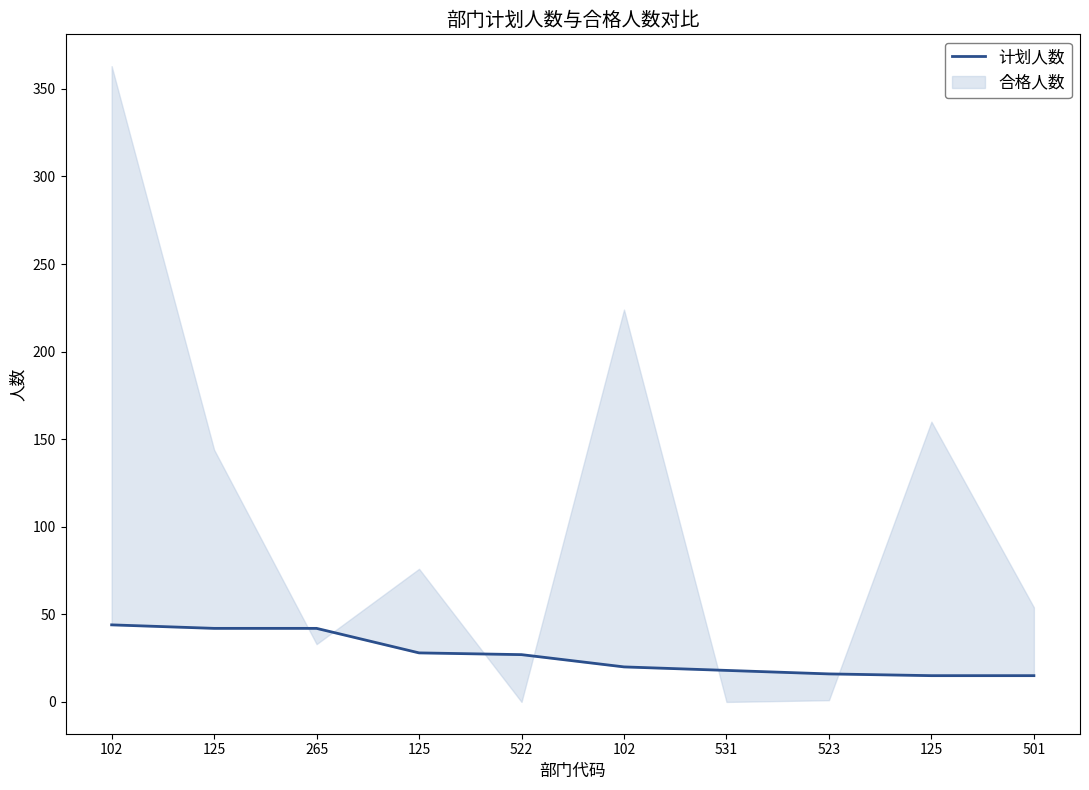

Which label corresponds to the smallest value in the chart?

125